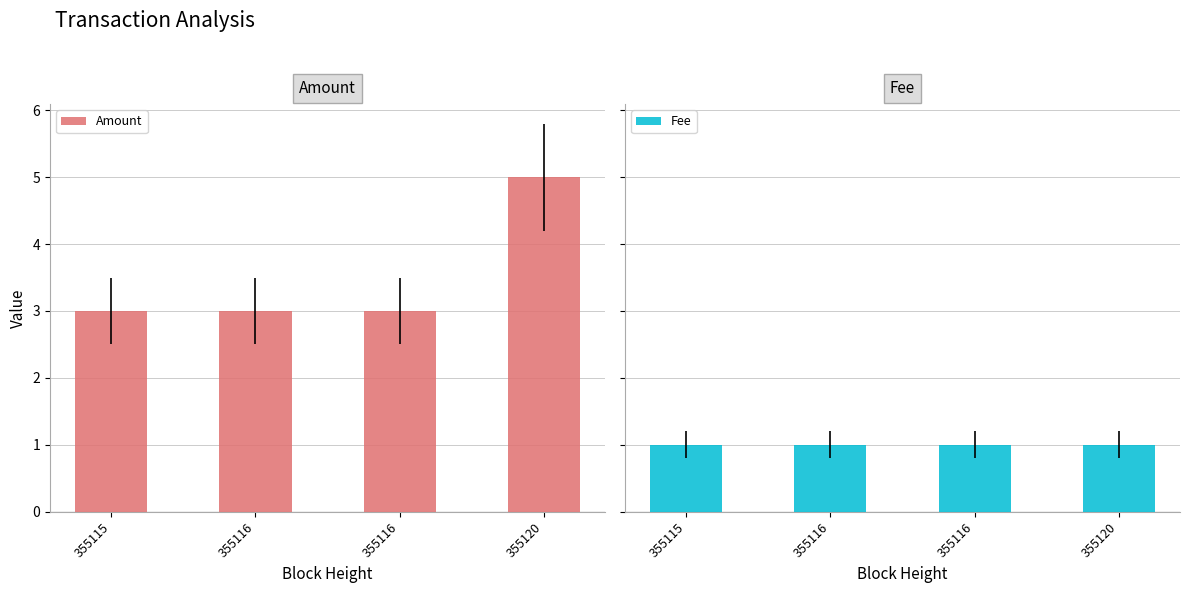

How many groups of bars are there?

4